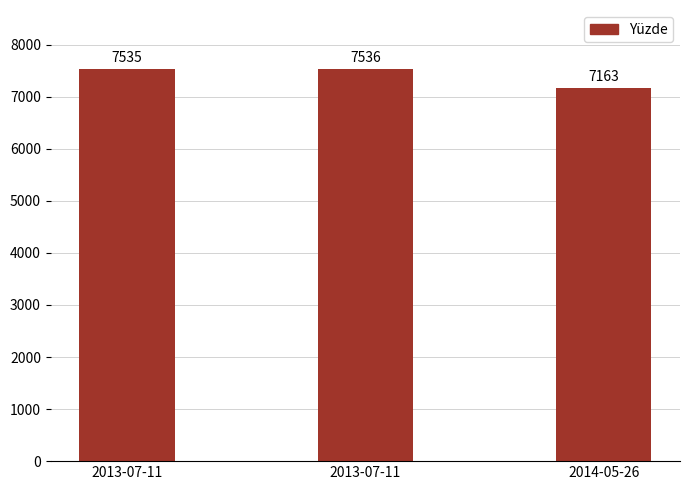

What is the value of the 2nd bar from the left?

7535